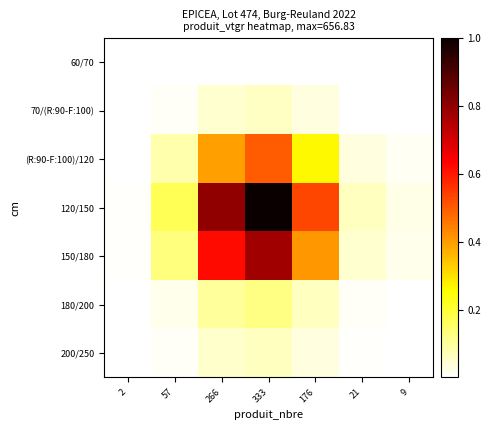

Count the number of data series in this chart.

7